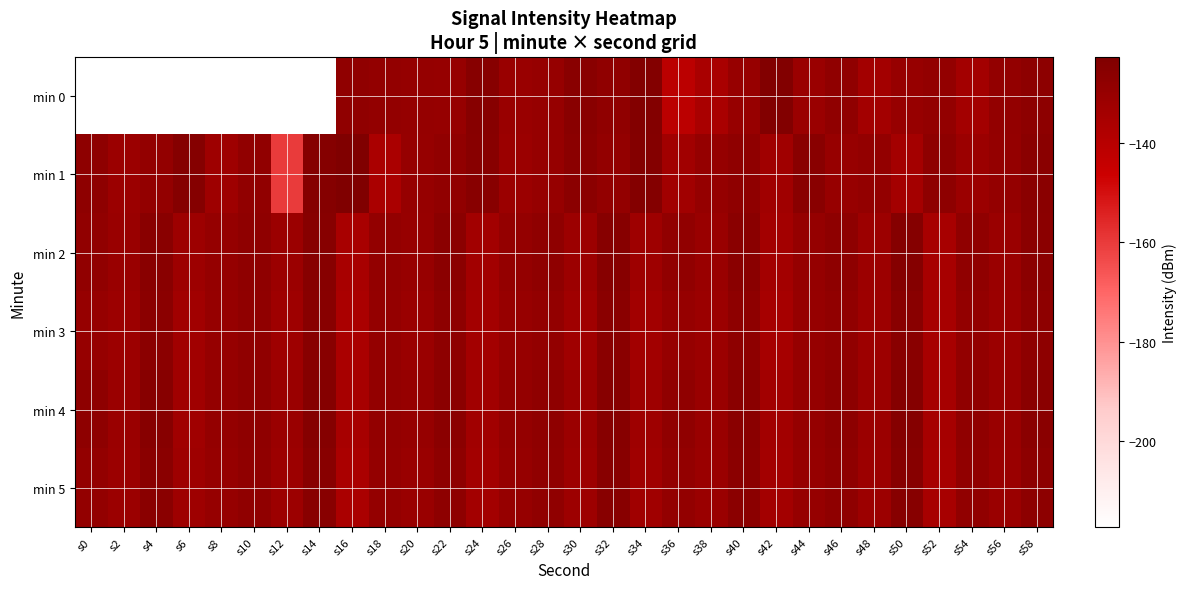

Rank the series by their maximum value, from lowest to highest.

min 3, min 5, min 2, min 4, min 0, min 1